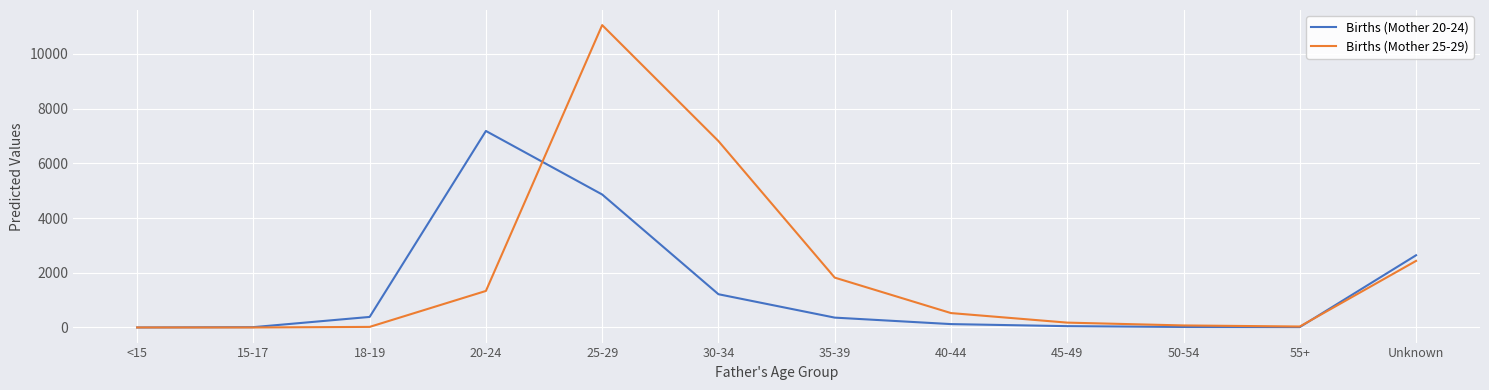

Which label corresponds to the largest value in the chart?

25-29